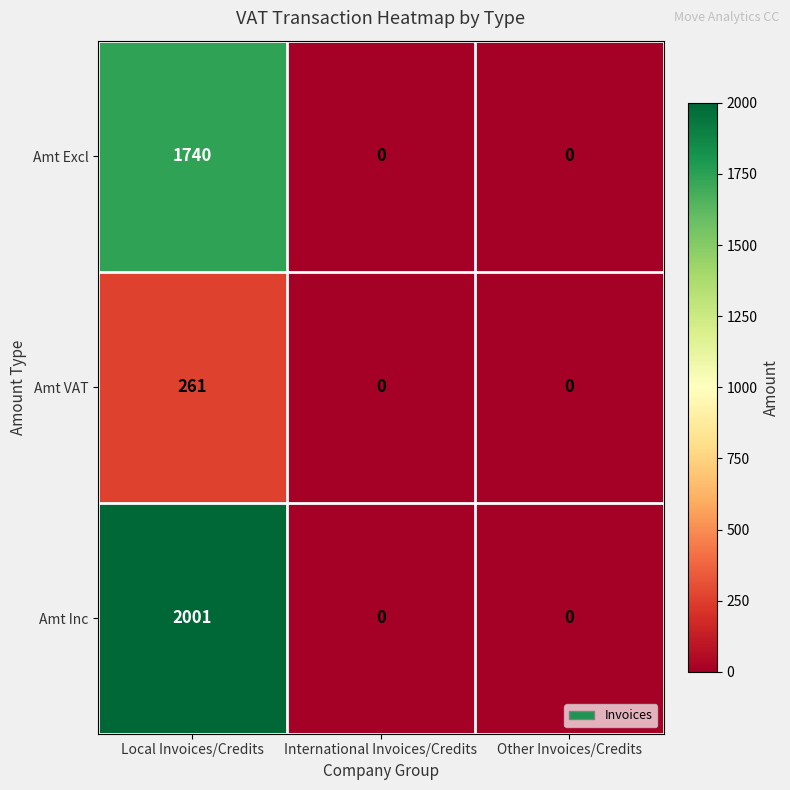

The Amt Inc series shows 2001 at Local Invoices/Credits. True or false?

True